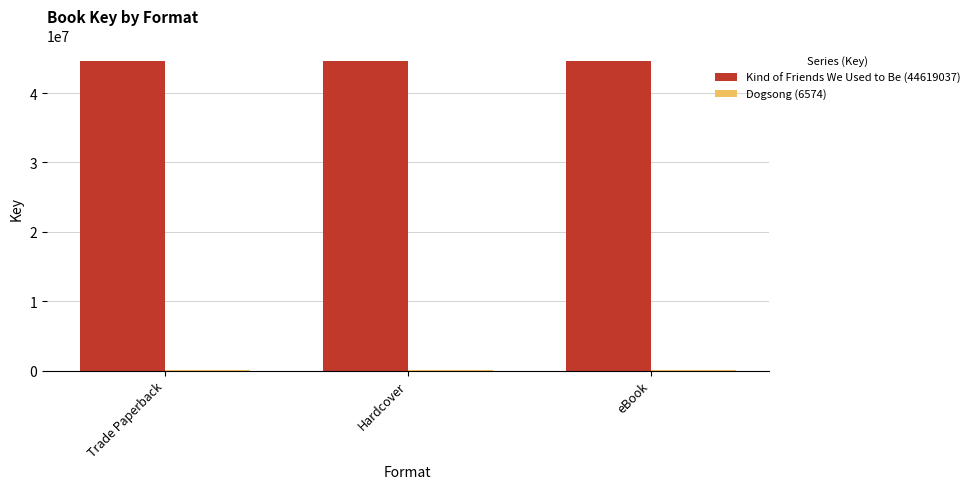

Which series has the largest total across all categories?

Kind of Friends We Used to Be (44619037)